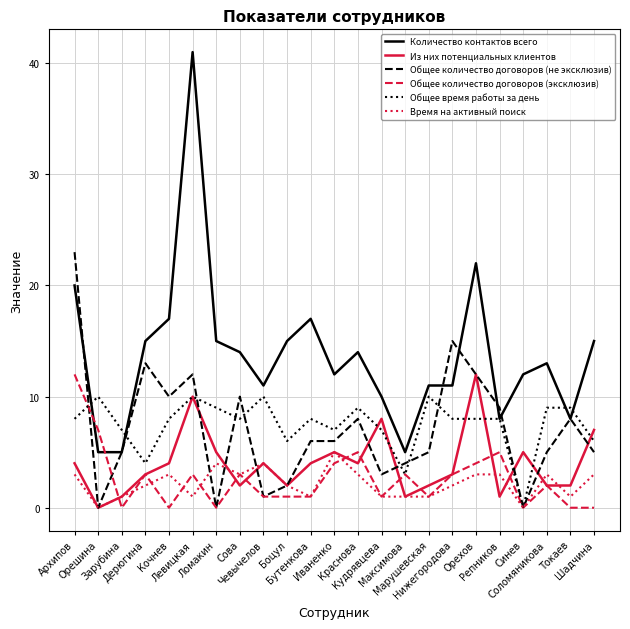

True or false: Время на активный поиск and Количество контактов всего cross at least once.

False